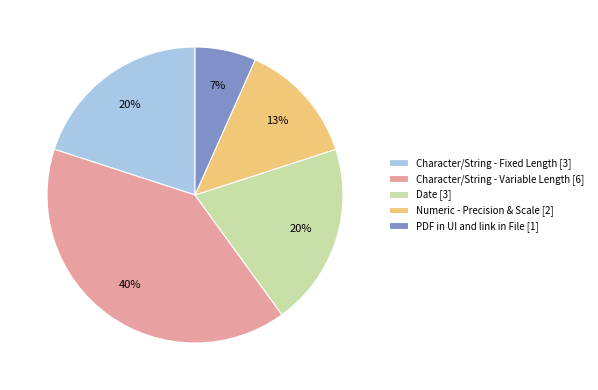

What is the ratio of the value at Date [3] to the value at Character/String - Fixed Length [3]?

1.0